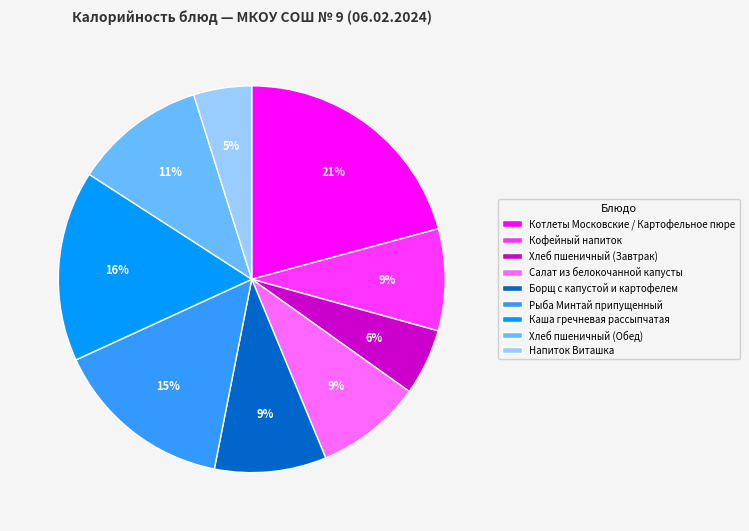

To the nearest percent, what percentage of the pie is Хлеб пшеничный (Завтрак)?

6%